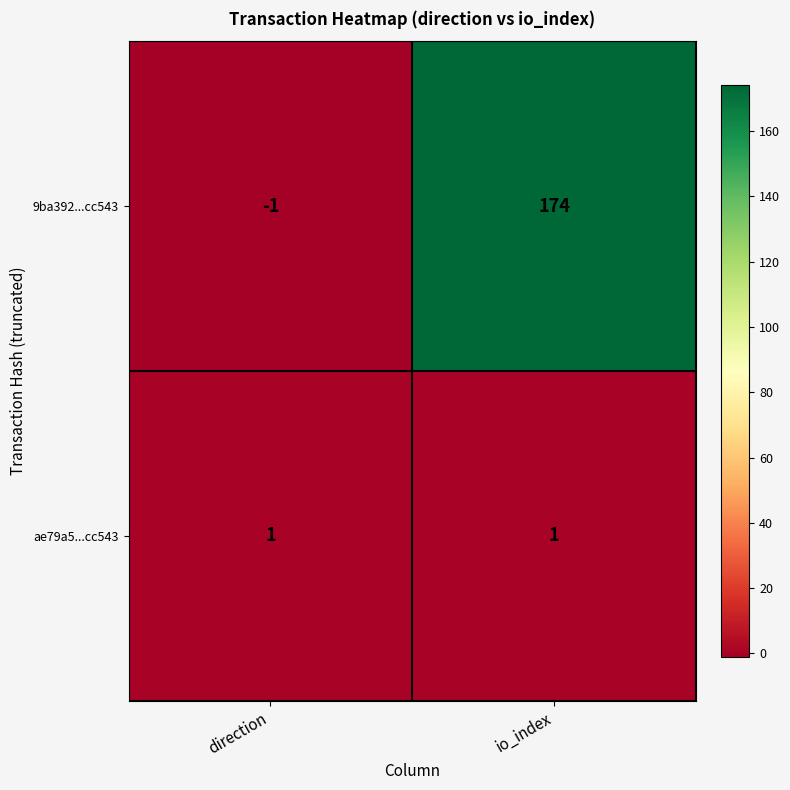

At which category is the sum across all series the highest?

io_index